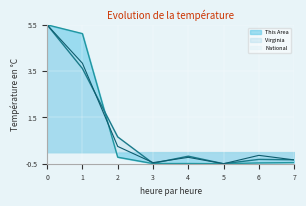

How many interior local peaks does the Bath County series have?

2